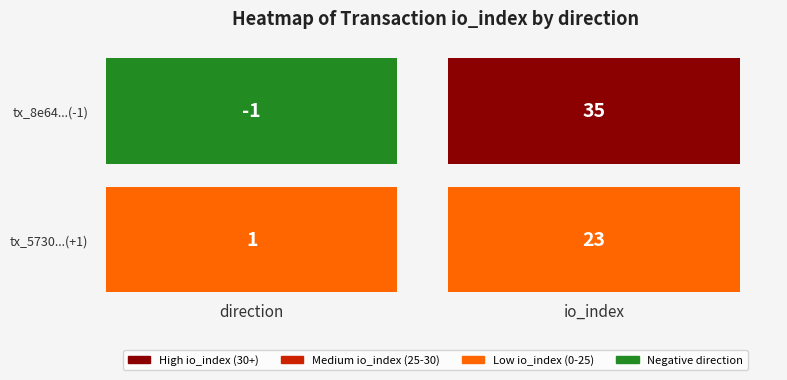

At which category is the sum across all series the highest?

io_index